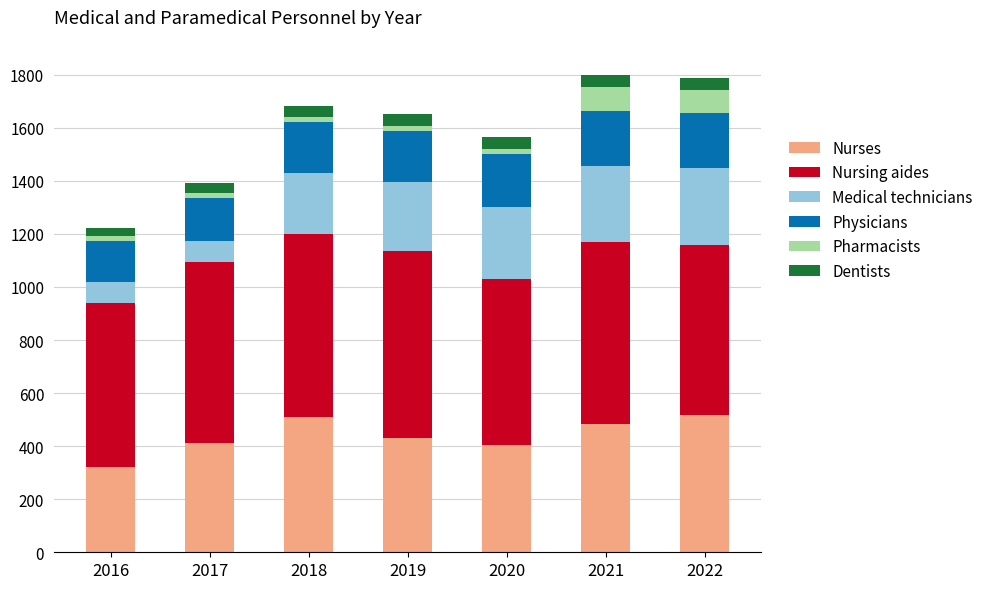

The value of Nurses at 2018 is 852. True or false?

False